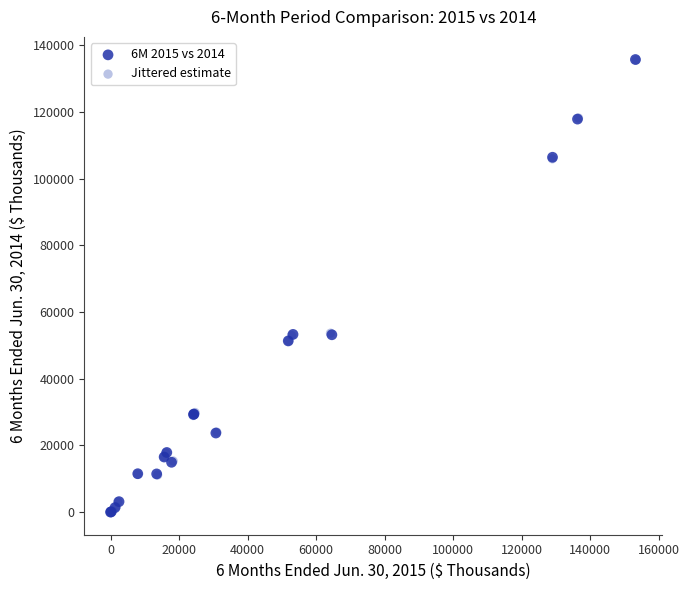

Which series has the largest Y range (max minus min)?

6M 2015 vs 2014